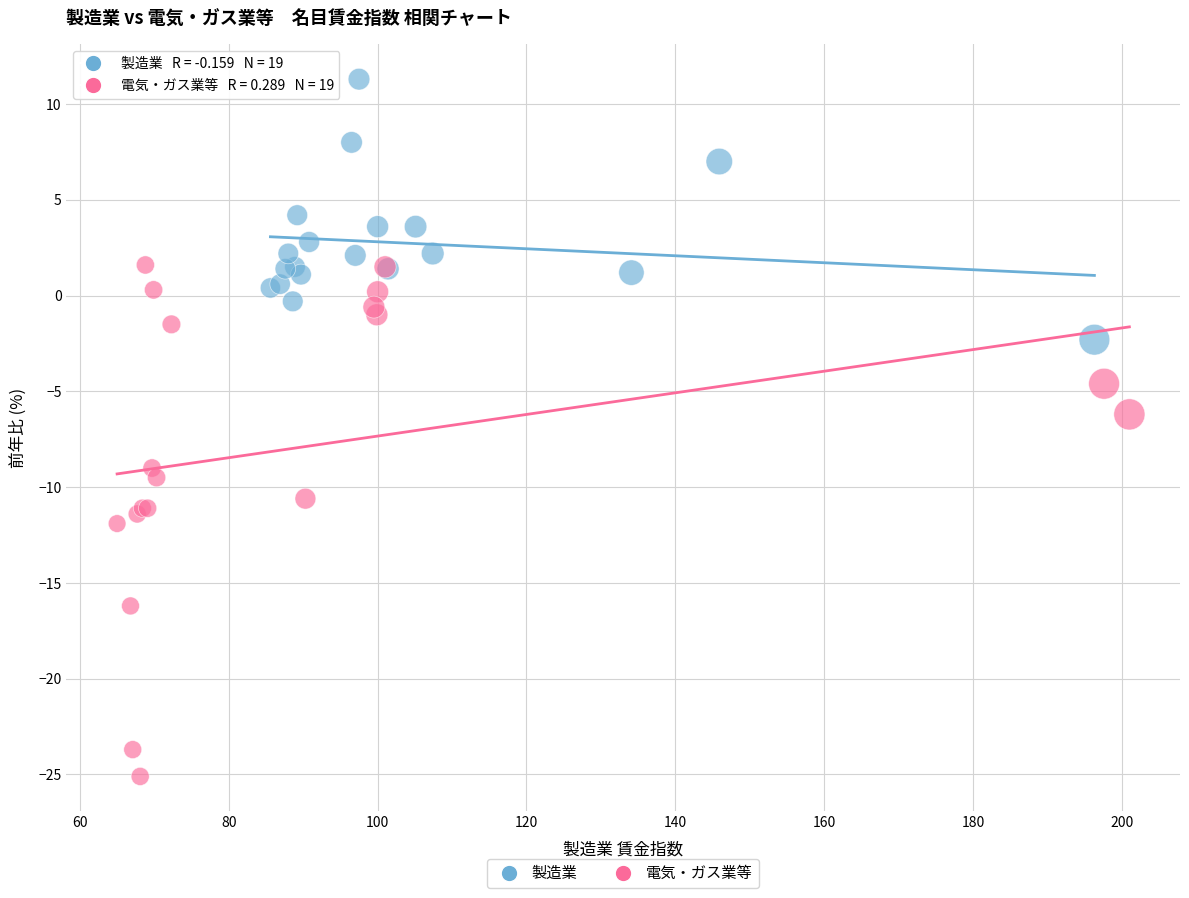

Which series has the largest Y range (max minus min)?

電気・ガス業等